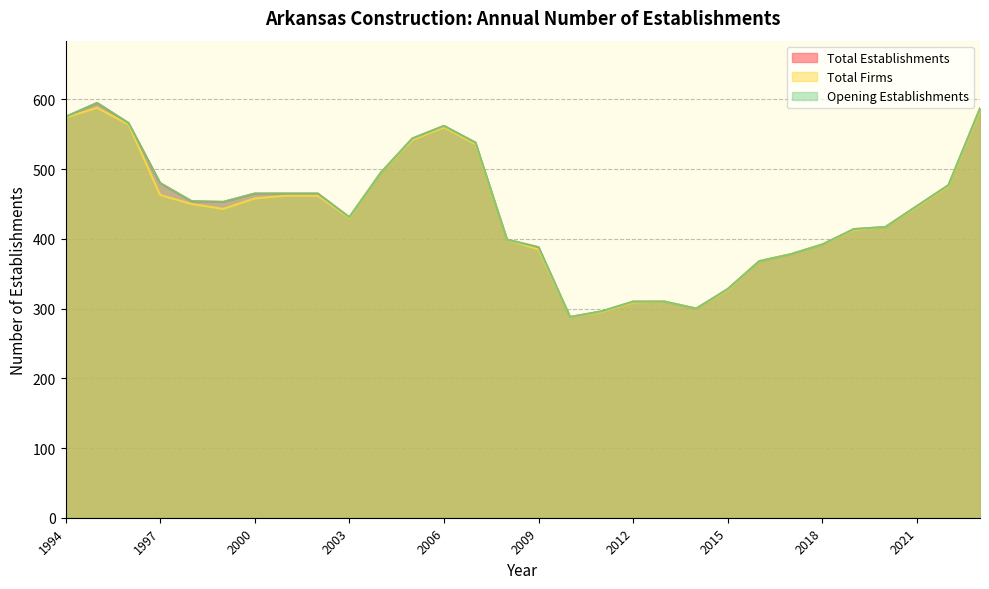

Between 2016 and 2006, which is larger?

2006